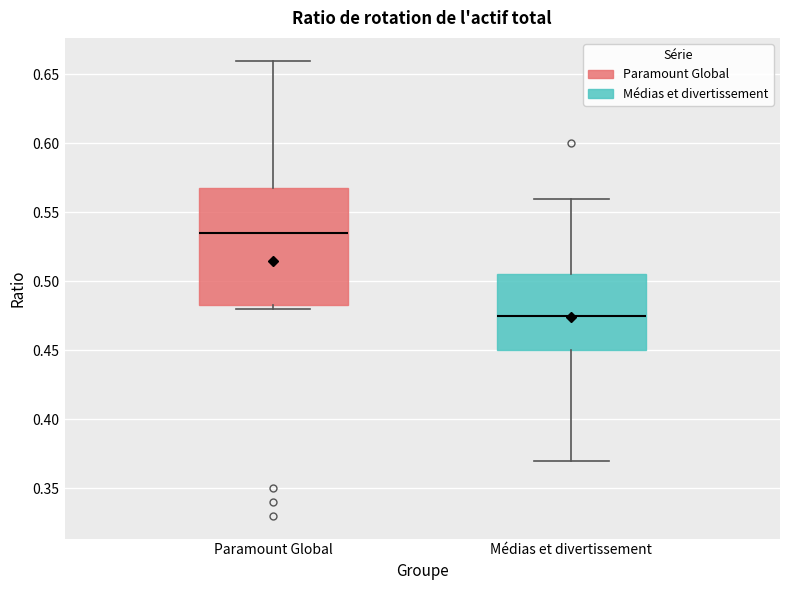

Reading left to right, read every box against the y-axis: the position of its median line, the range the box covers, and the ends of its whiskers. The values are not printed on the chart, so give them approximately, as read against the axis.

Paramount Global: median 0.535, box 0.485 to 0.570, whiskers 0.480 to 0.660
Médias et divertissement: median 0.475, box 0.450 to 0.505, whiskers 0.370 to 0.560